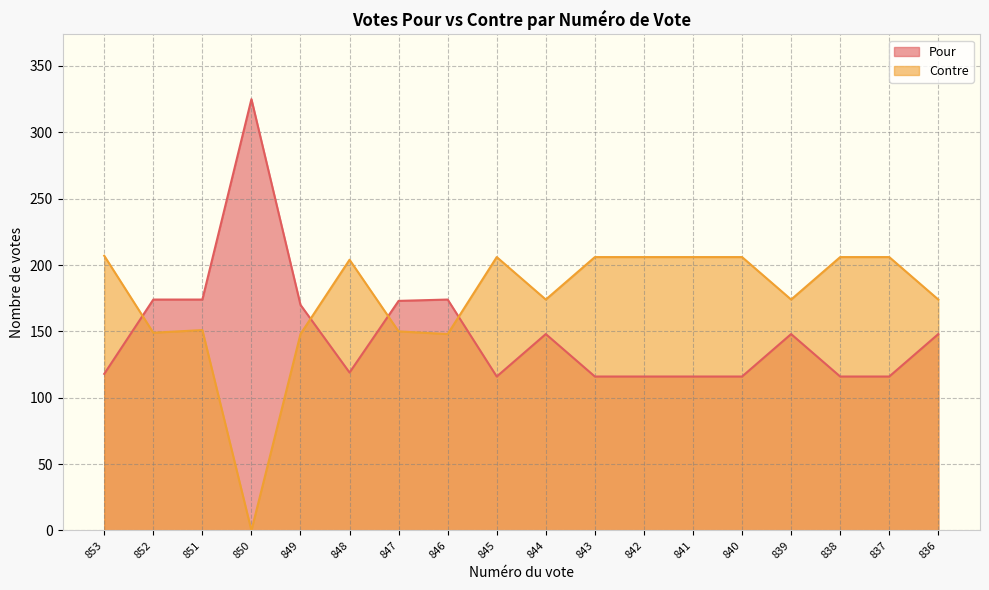

What is the value of the Pour point at the 8th from the left?

174